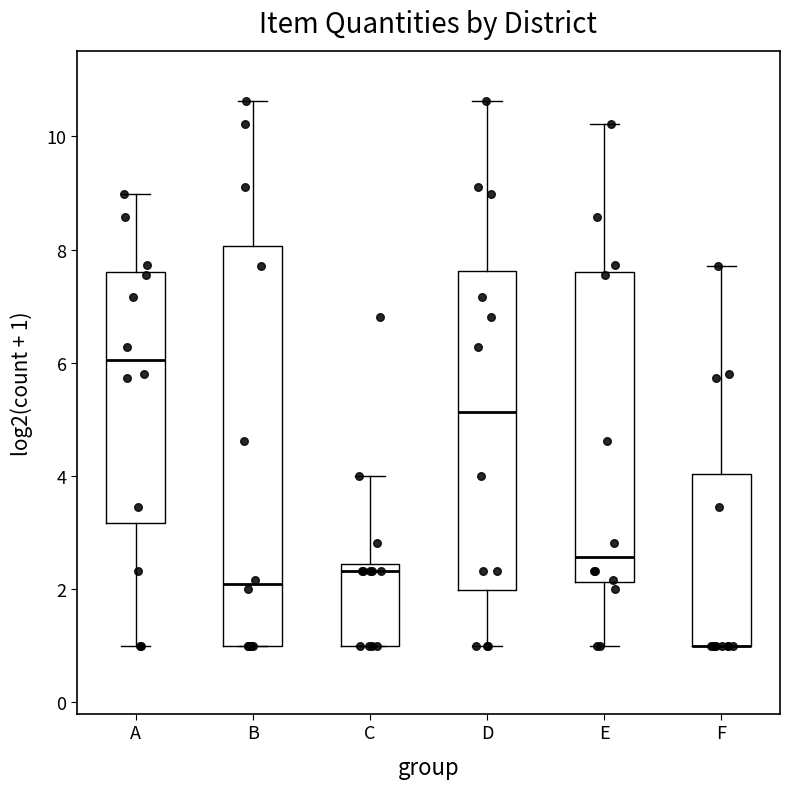

Reading left to right, transcribe this box plot: for each box, give where its median line is, the range the box spans, and where its two whiskers end, as read against the y-axis. The values are not printed on the chart, so give them approximately, as read against the axis.

A: median 6.0, box 3.2 to 7.6, whiskers 1.0 to 9.0
B: median 2.0, box 1.0 to 8.0, whiskers 1.0 to 10.6
C: median 2.4 (just below the box's upper edge), box 1.0 to 2.4, whiskers 1.0 to 4.0
D: median 5.2, box 2.0 to 7.6, whiskers 1.0 to 10.6
E: median 2.6, box 2.2 to 7.6, whiskers 1.0 to 10.2
F: median 1.0 (drawn on the box's lower edge), box 1.0 to 4.0, whiskers 1.0 to 7.8